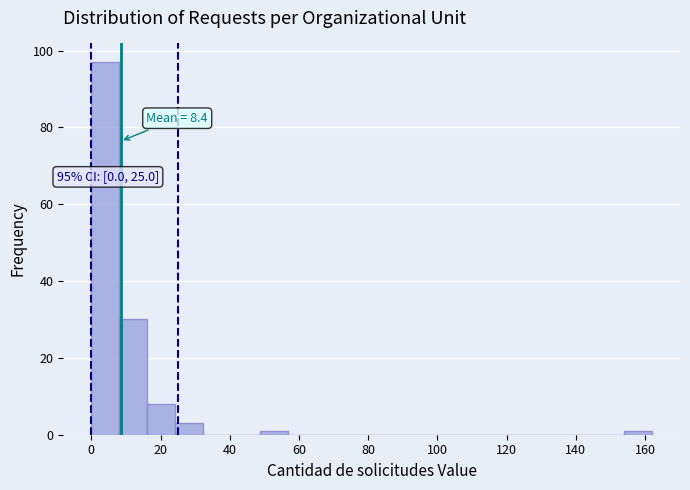

Over which range of the x-axis is the bar tallest?

0 to 8